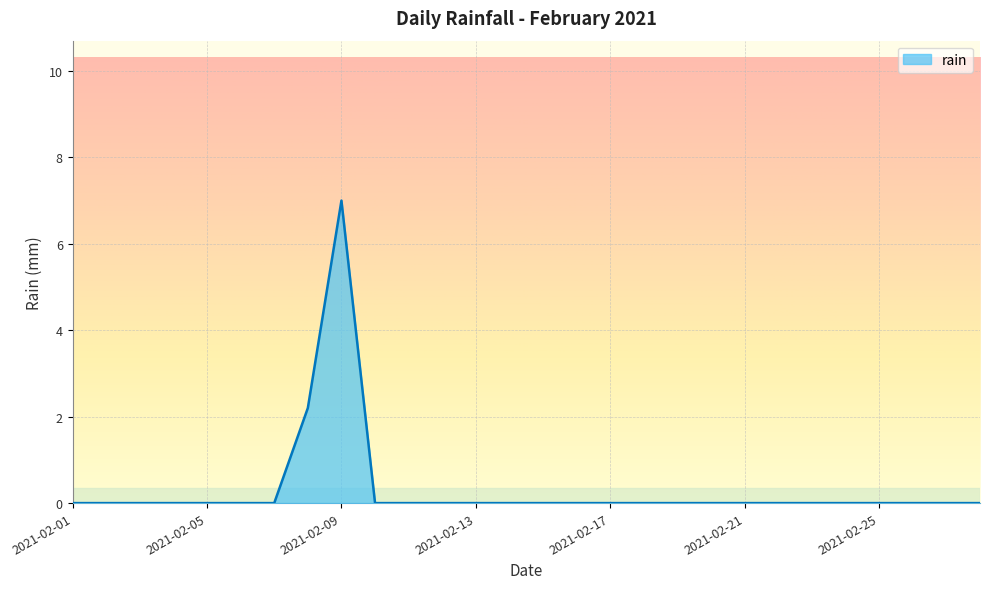

What is the greatest value displayed?

7.0